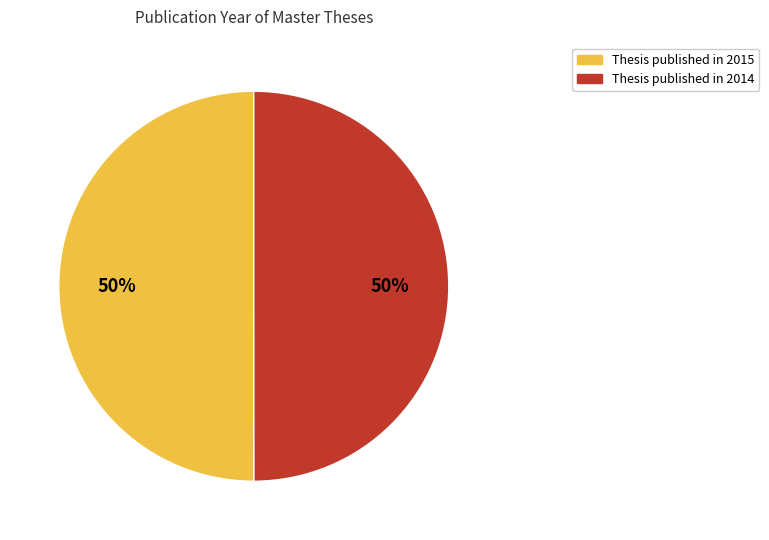

How many segments does this pie chart have?

2